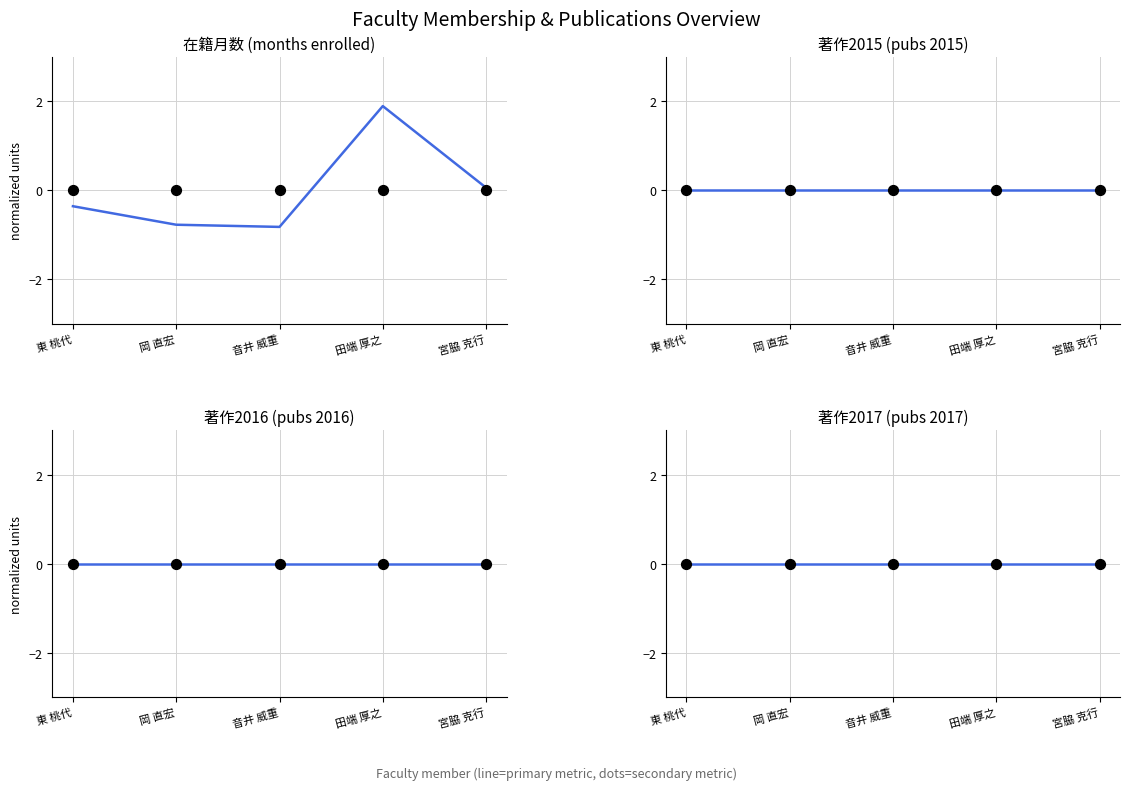

At which category is the sum across all series the highest?

田端 厚之